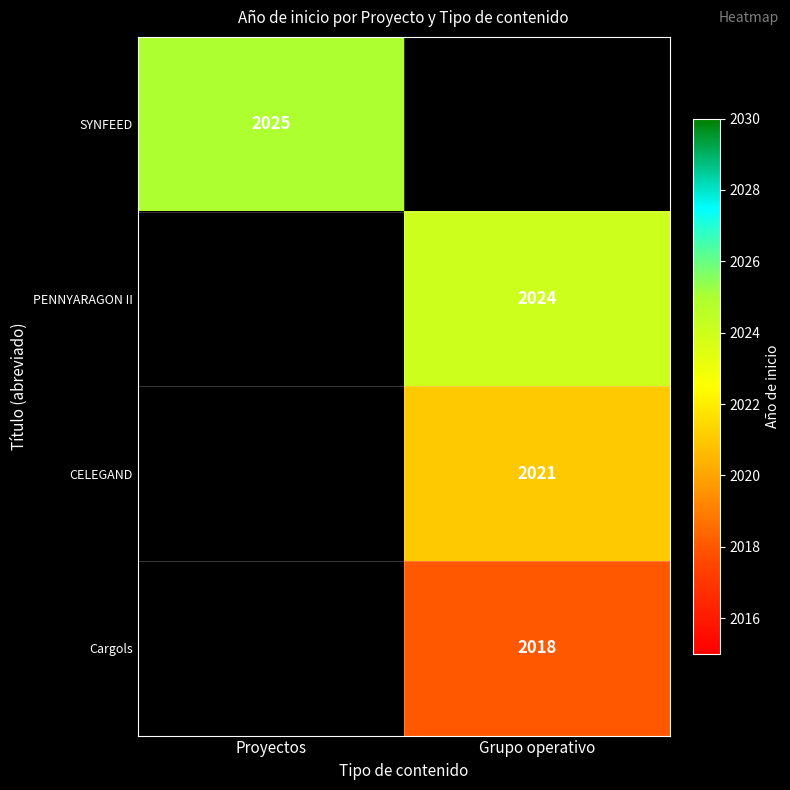

True or false: PENNYARAGON II has a value of 2024 at Grupo operativo.

True